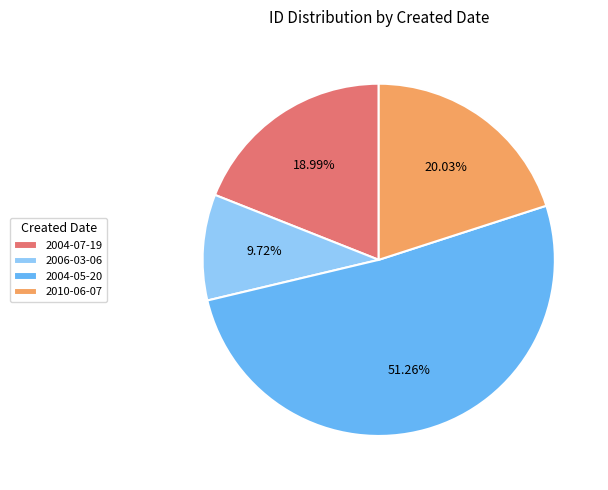

Rank the categories by value from lowest to highest.

2006-03-06, 2004-07-19, 2010-06-07, 2004-05-20